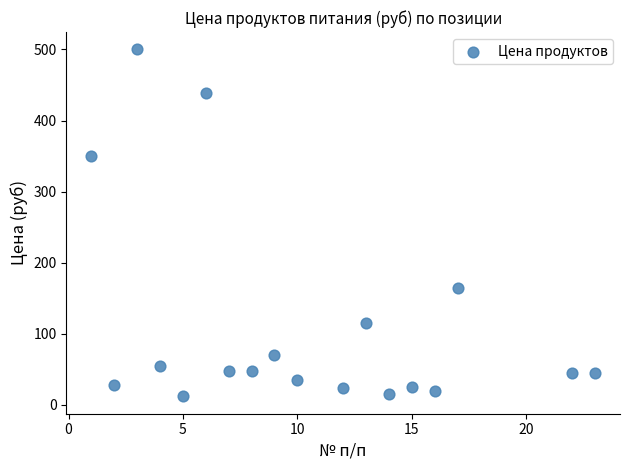

What is the range of X values (max minus min)?

22.0